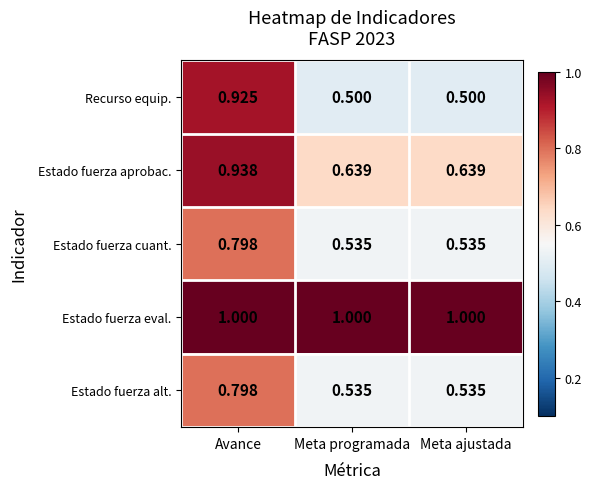

Which series changed the most between Avance and Meta programada?

Recurso equip.